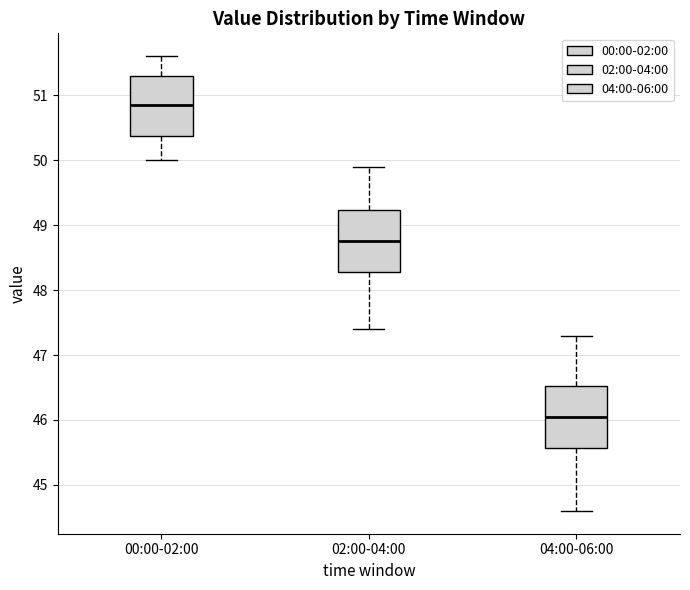

Where does the upper whisker of the box for 02:00-04:00 end on the y-axis? The values are not printed on the chart, so give them approximately, as read against the axis.

49.9